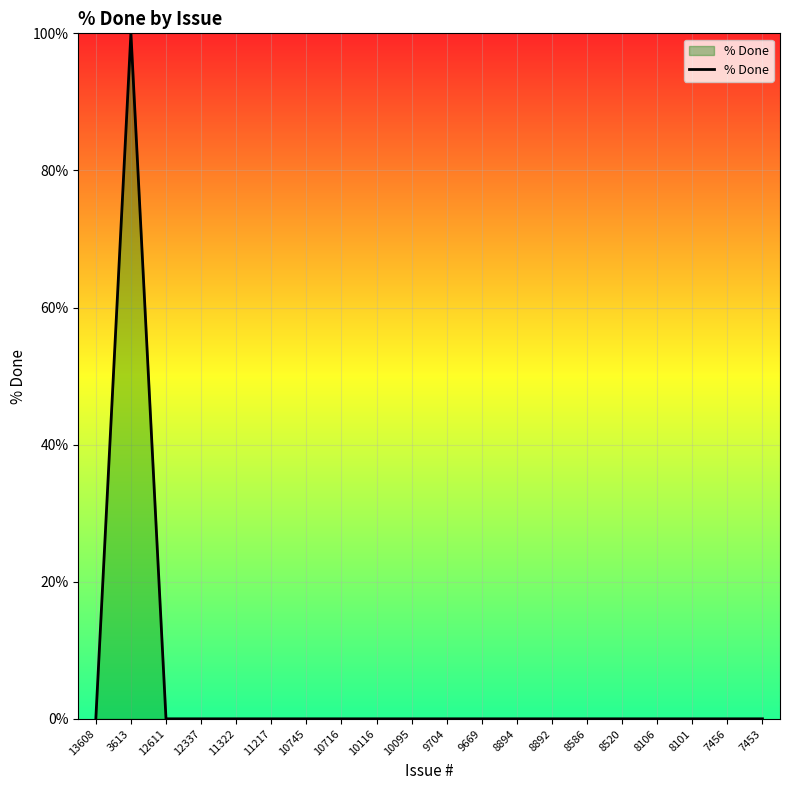

What position from the right is 10116?

12